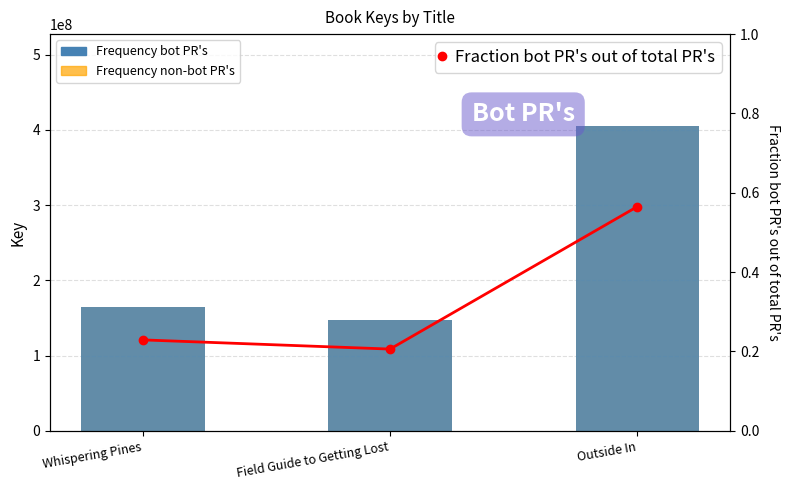

Count the number of data series in this chart.

3